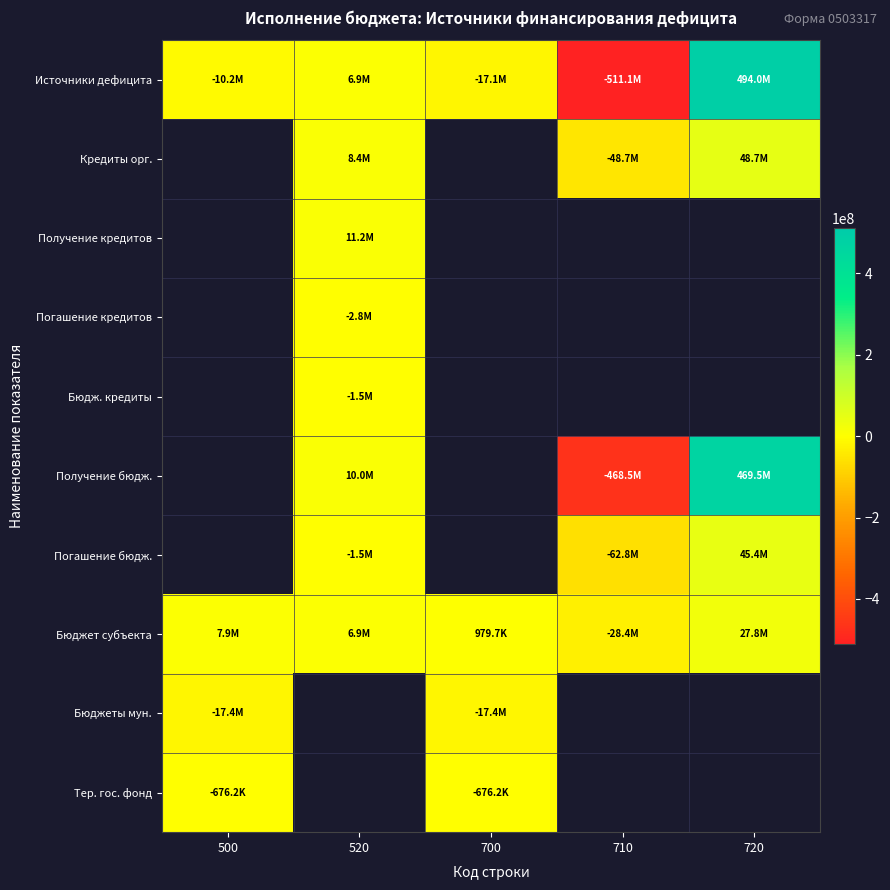

At how many categories does at least one series exceed -75082201?

5